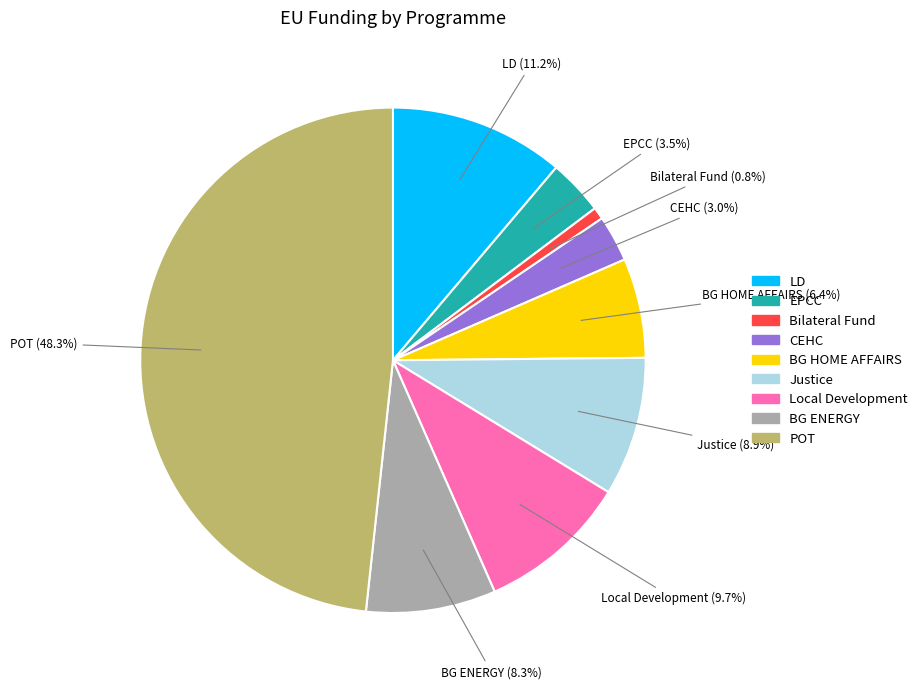

Does BG HOME AFFAIRS represent more than half of the total?

No